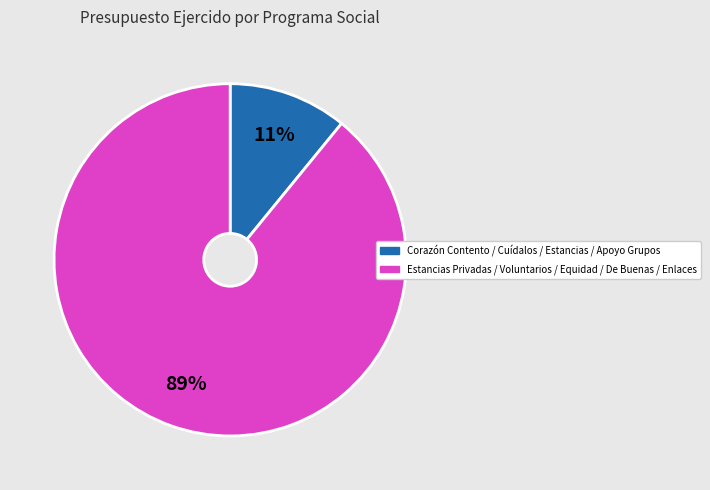

To the nearest percent, what is the difference between the largest and smallest slice percentages?

78%